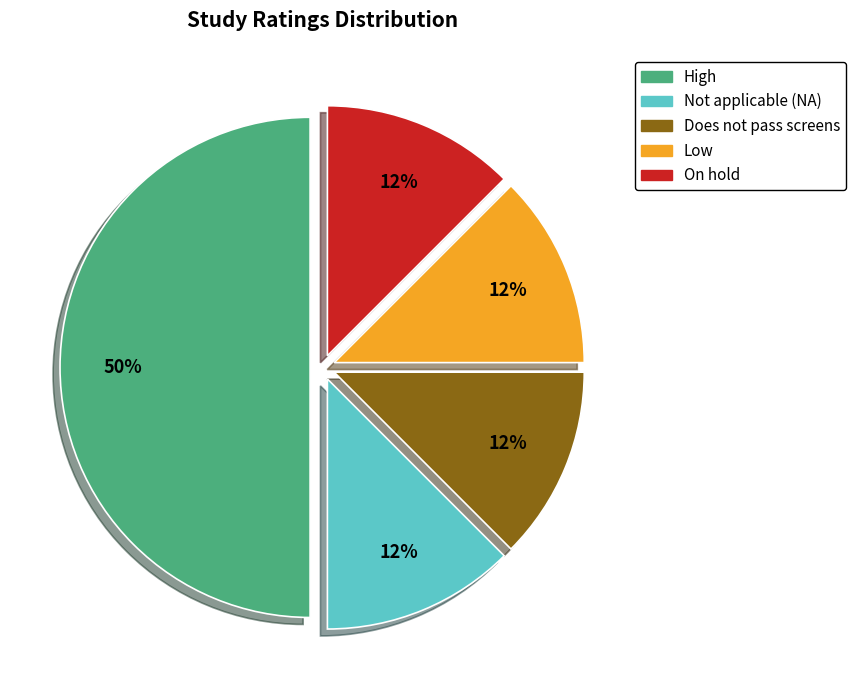

Which category has the biggest portion of the pie?

High